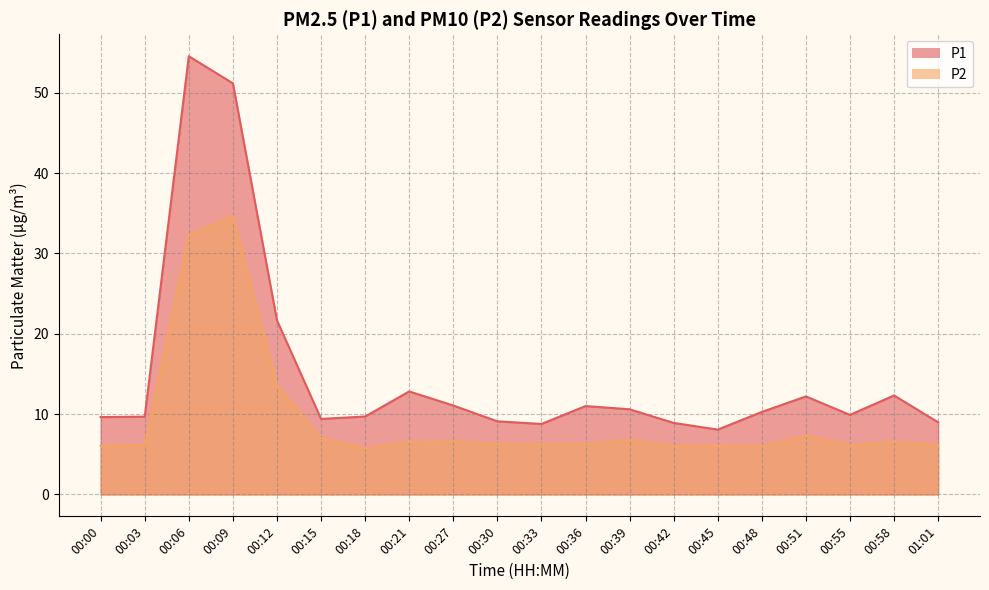

Where is P1 nearest to the value 31?

00:12